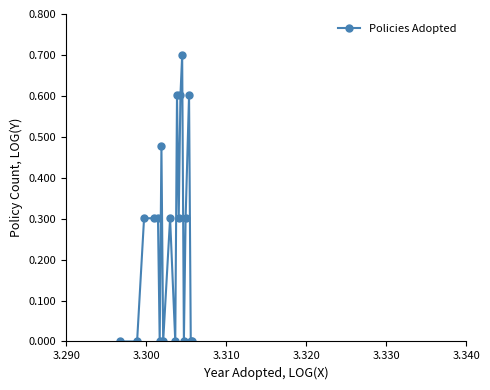

What is the difference between the maximum and second lowest values?

0.7